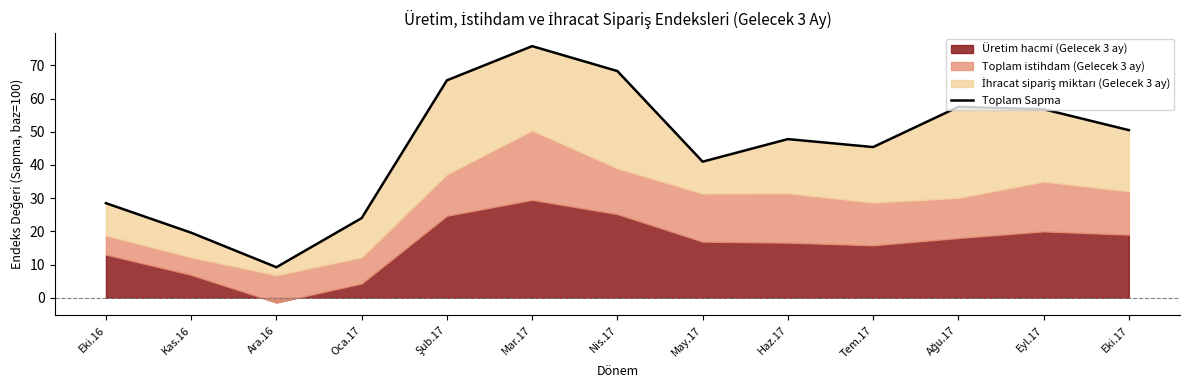

At which label does the data first exceed 47?

Şub.17